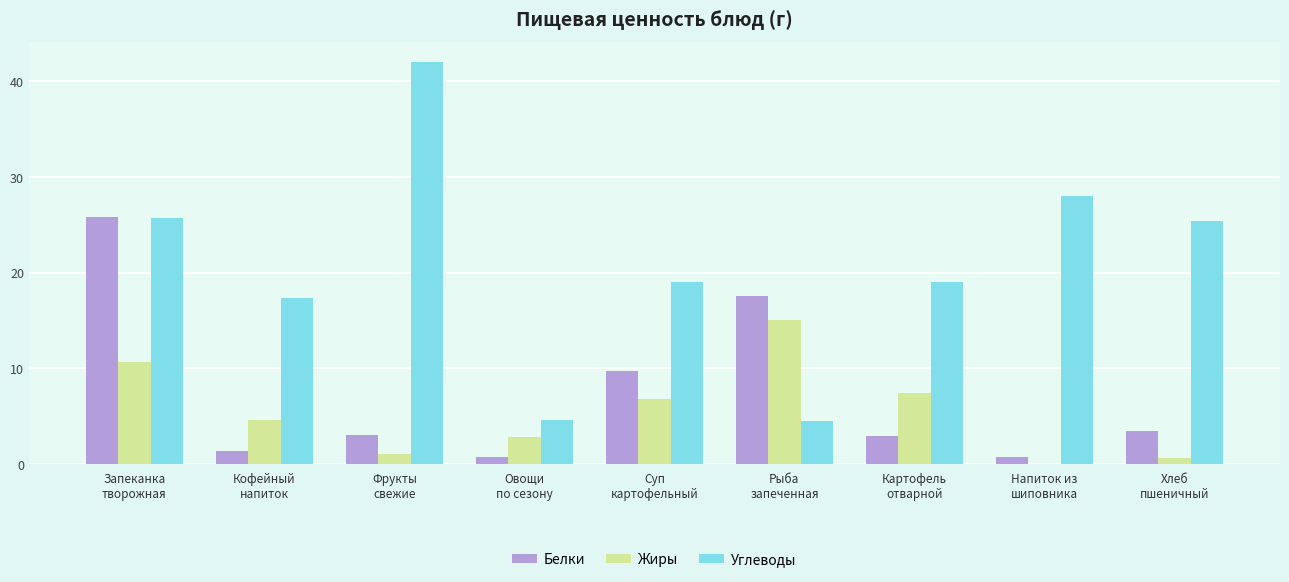

What is the average value of the Белки series?

7.2